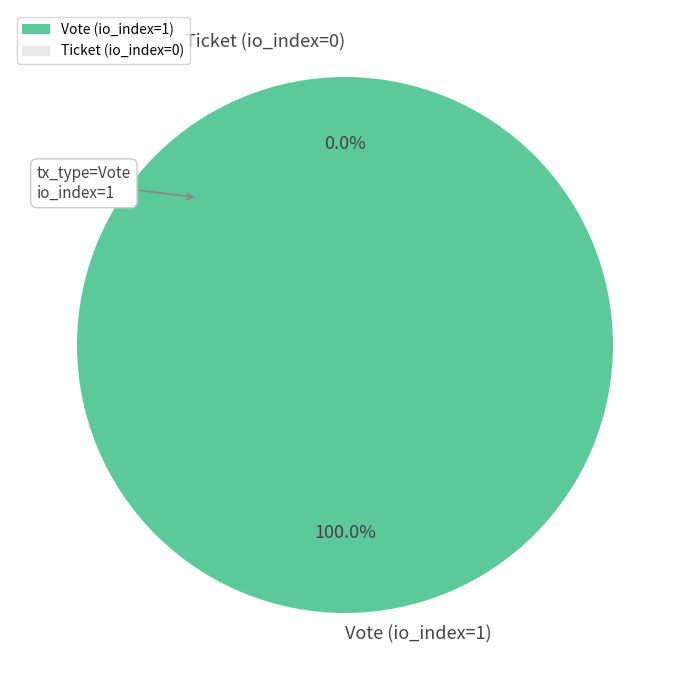

What percentage is the Vote (io_index=1) slice, to the nearest percent?

100%